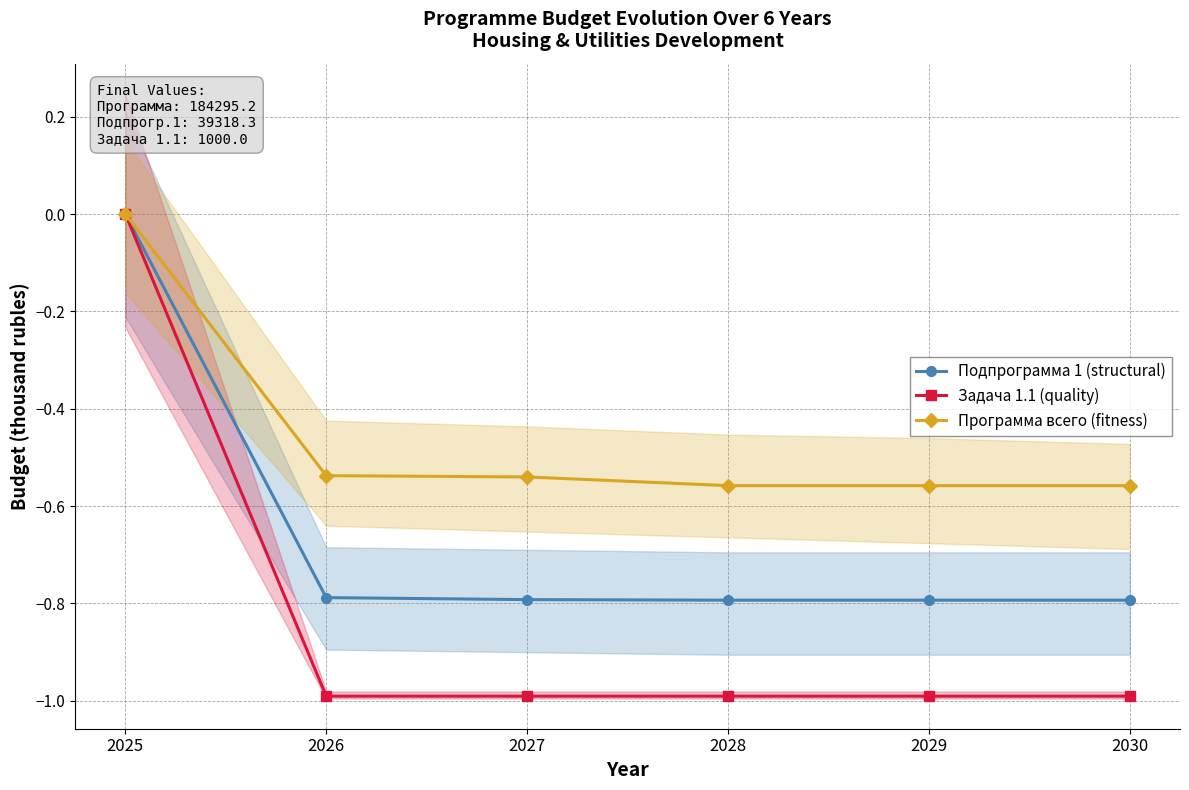

Does the chart have visible grid lines?

Yes